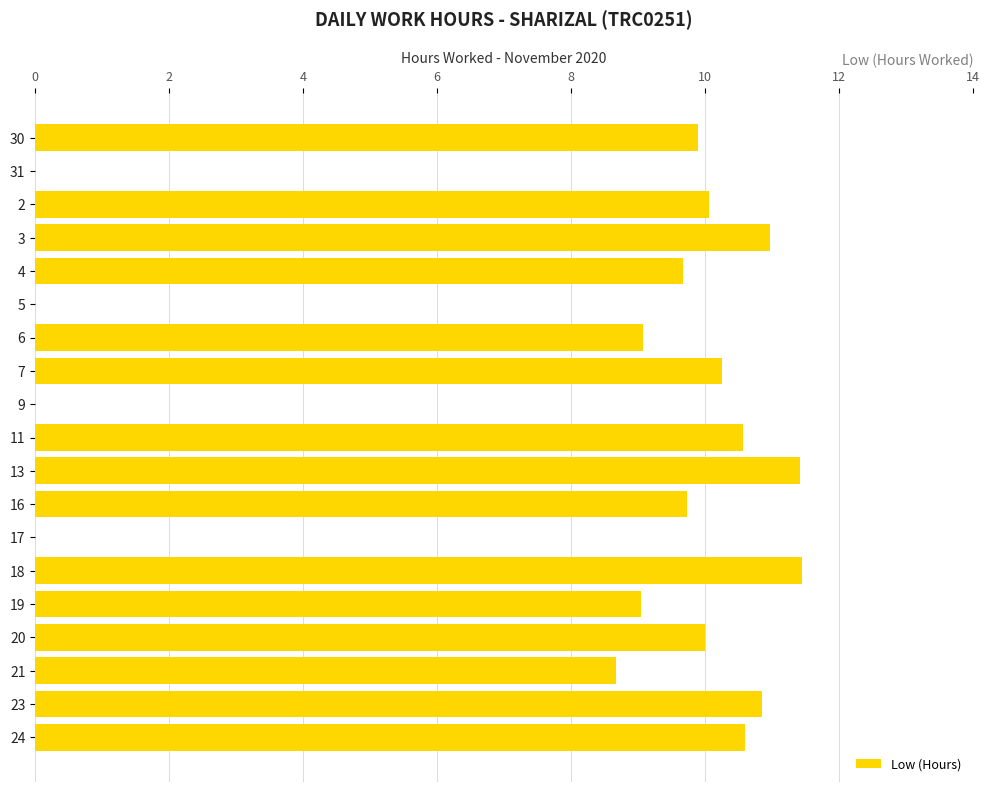

Which has a higher value, 31 or 3?

3